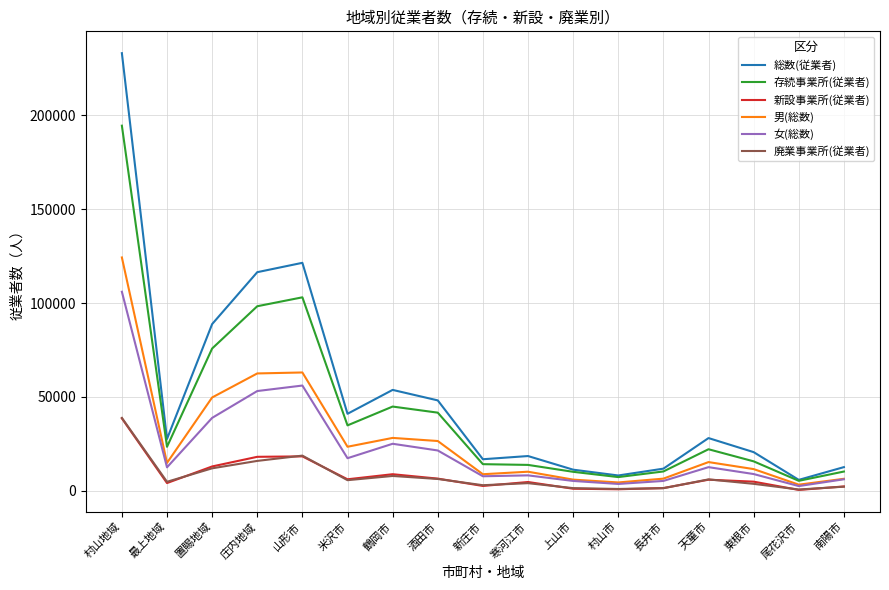

The value of 女(総数) at 長井市 is 5293. True or false?

True